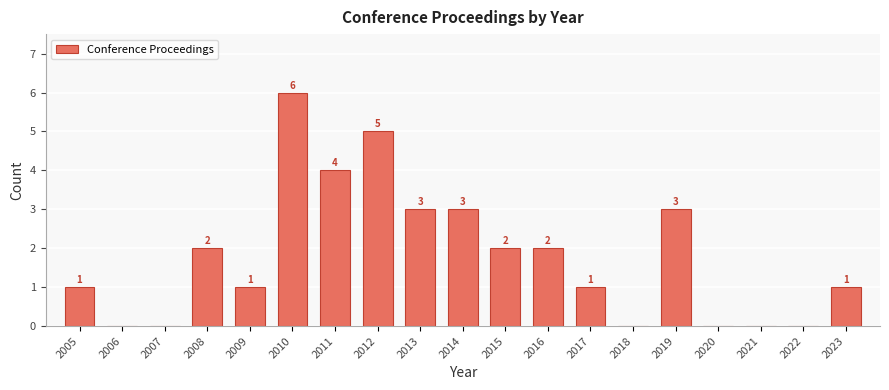

Reading left to right, list all the values displayed in this chart.

2005=1	2006=0	2007=0	2008=2	2009=1	2010=6	2011=4	2012=5	2013=3	2014=3	2015=2	2016=2	2017=1	2018=0	2019=3	2020=0	2021=0	2022=0	2023=1